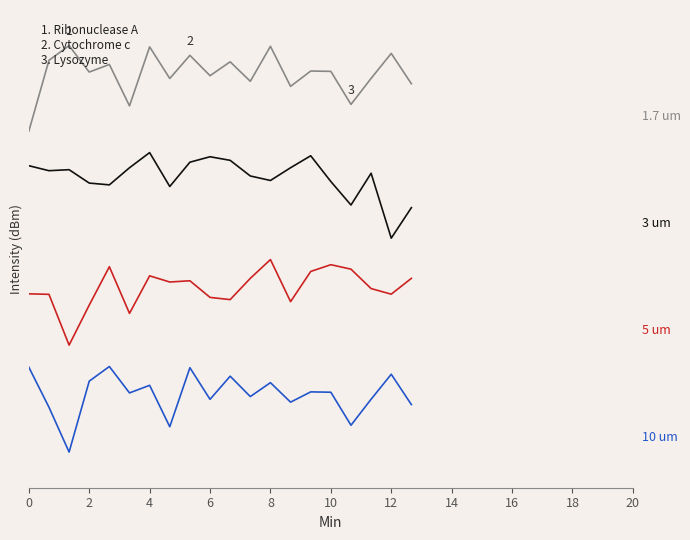

Does the chart display data point markers on the line(s)?

No